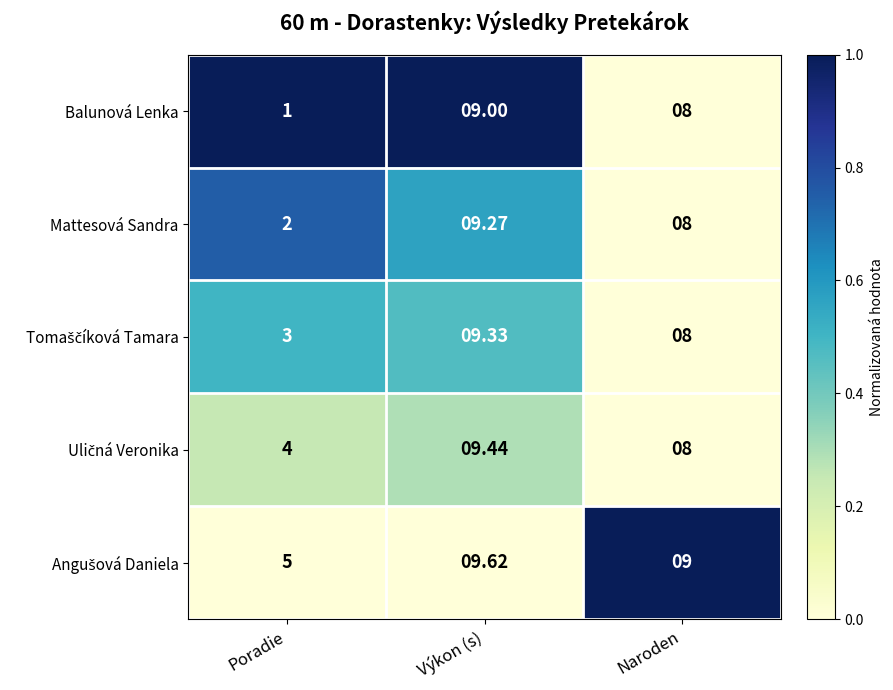

Between Poradie and Výkon (s), which series saw the biggest shift?

Balunová Lenka